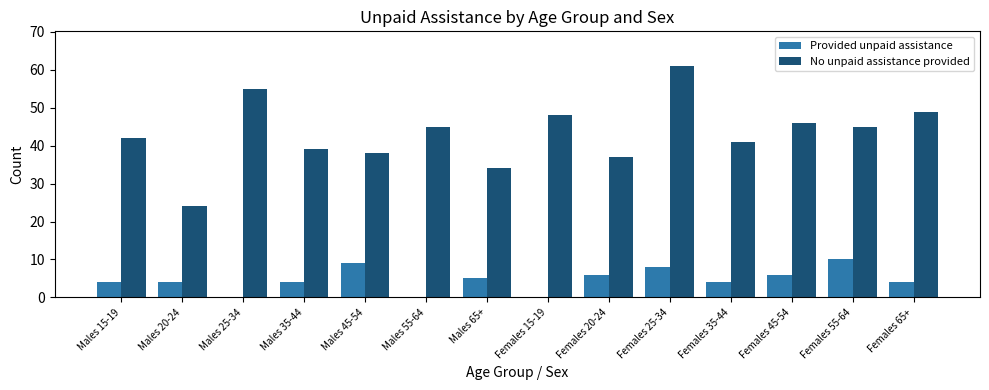

What is the difference between the Provided unpaid assistance values at Males 25-34 and Males 45-54?

9